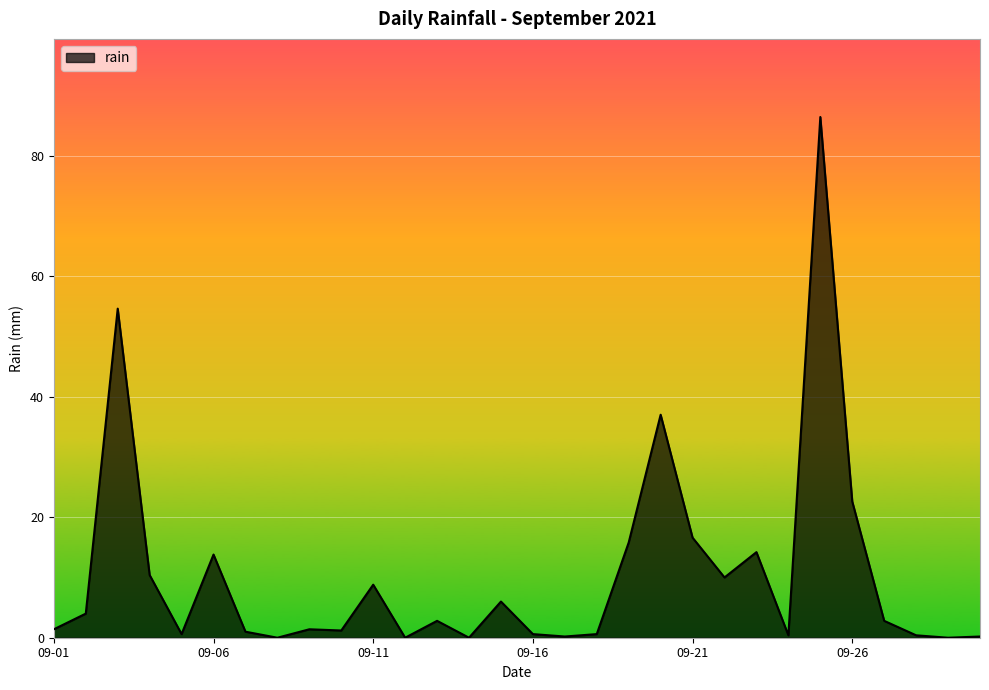

What is the maximum value shown in the chart?

86.4